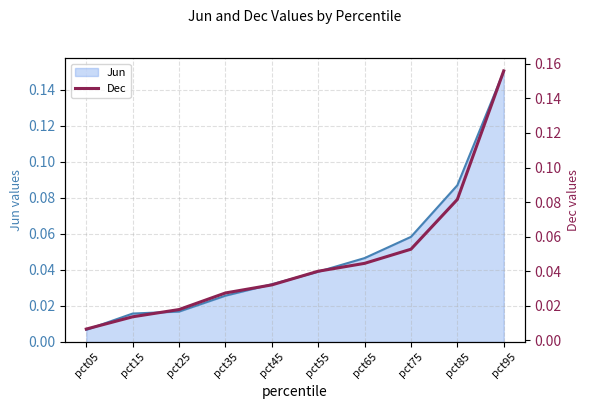

At which category does the chart reach its minimum across all series?

pct05